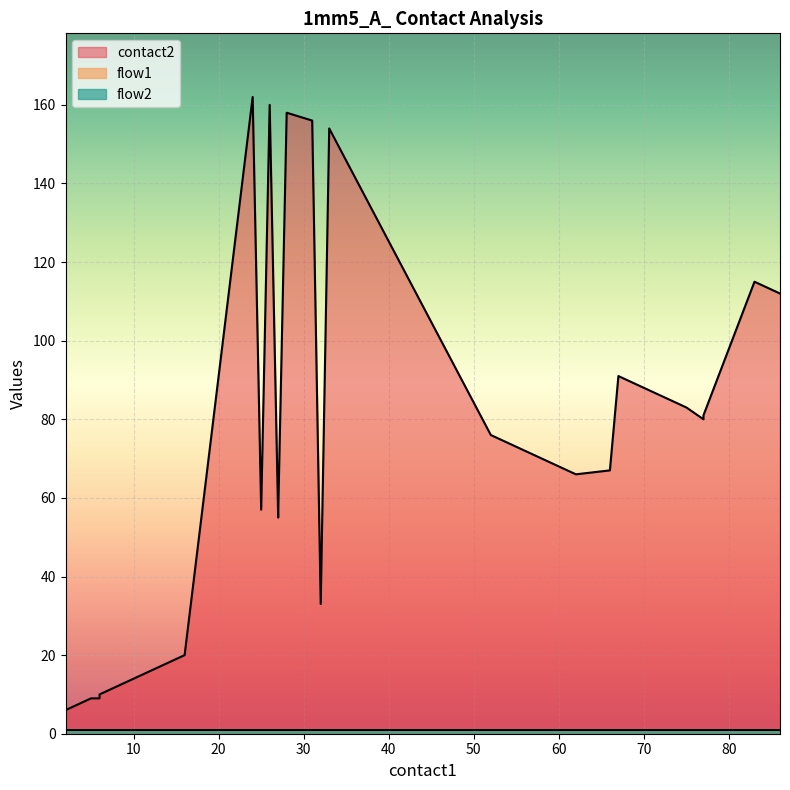

The flow1 series shows 1 at 31. True or false?

True